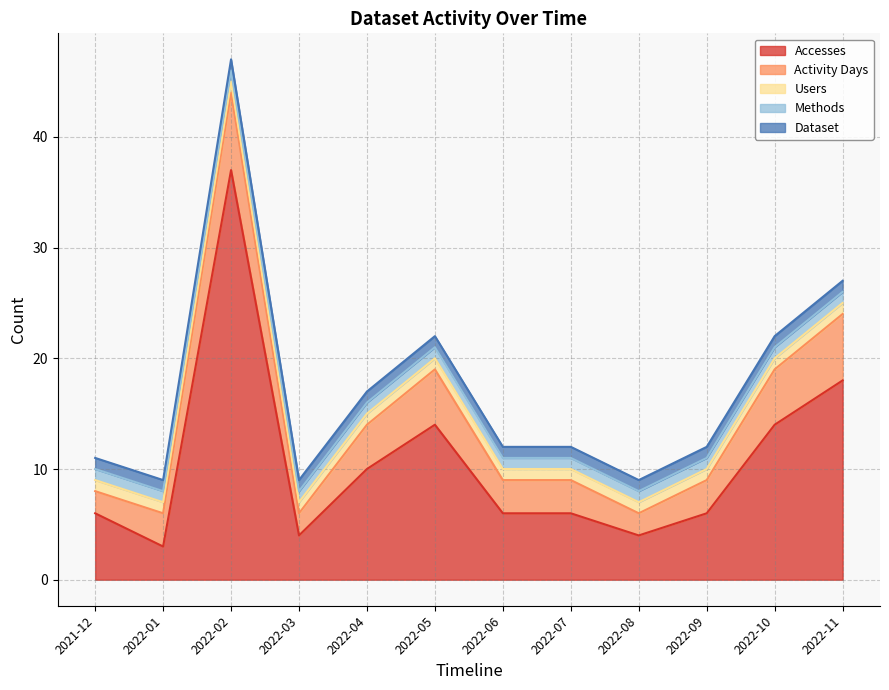

Which series has the largest total across all categories?

Accesses